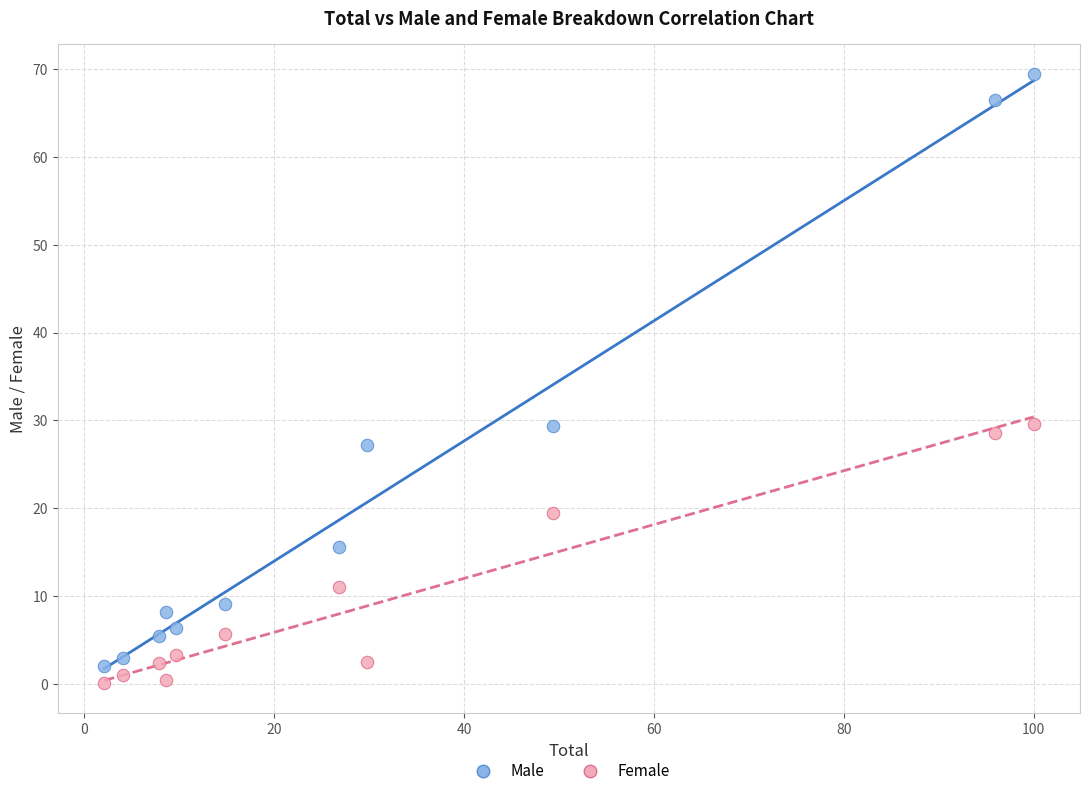

Which series has the widest spread of Y values?

Male